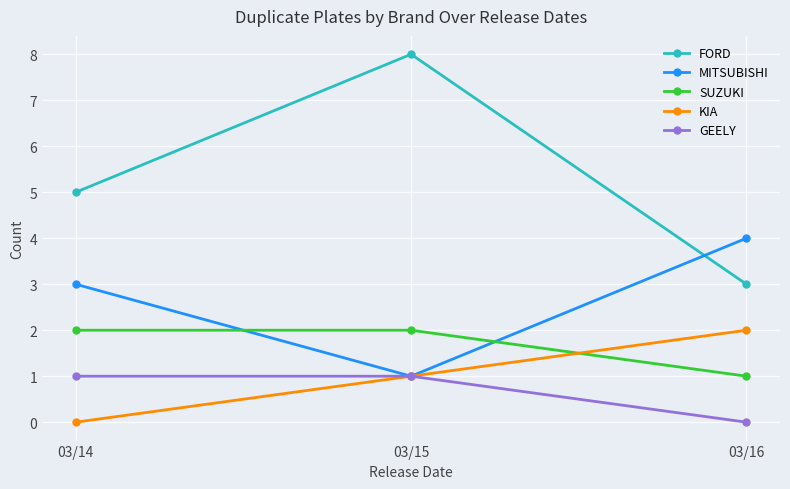

How many data points in KIA are less than 1?

1